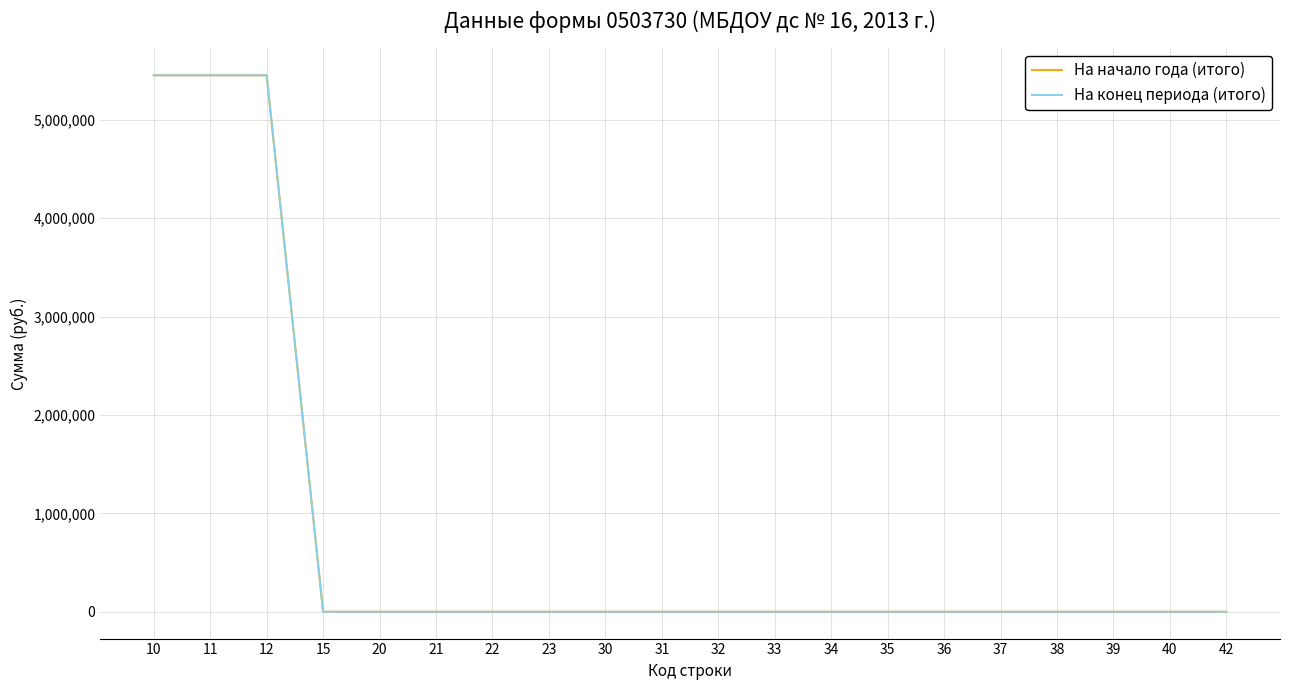

Does the chart display data point markers on the line(s)?

No